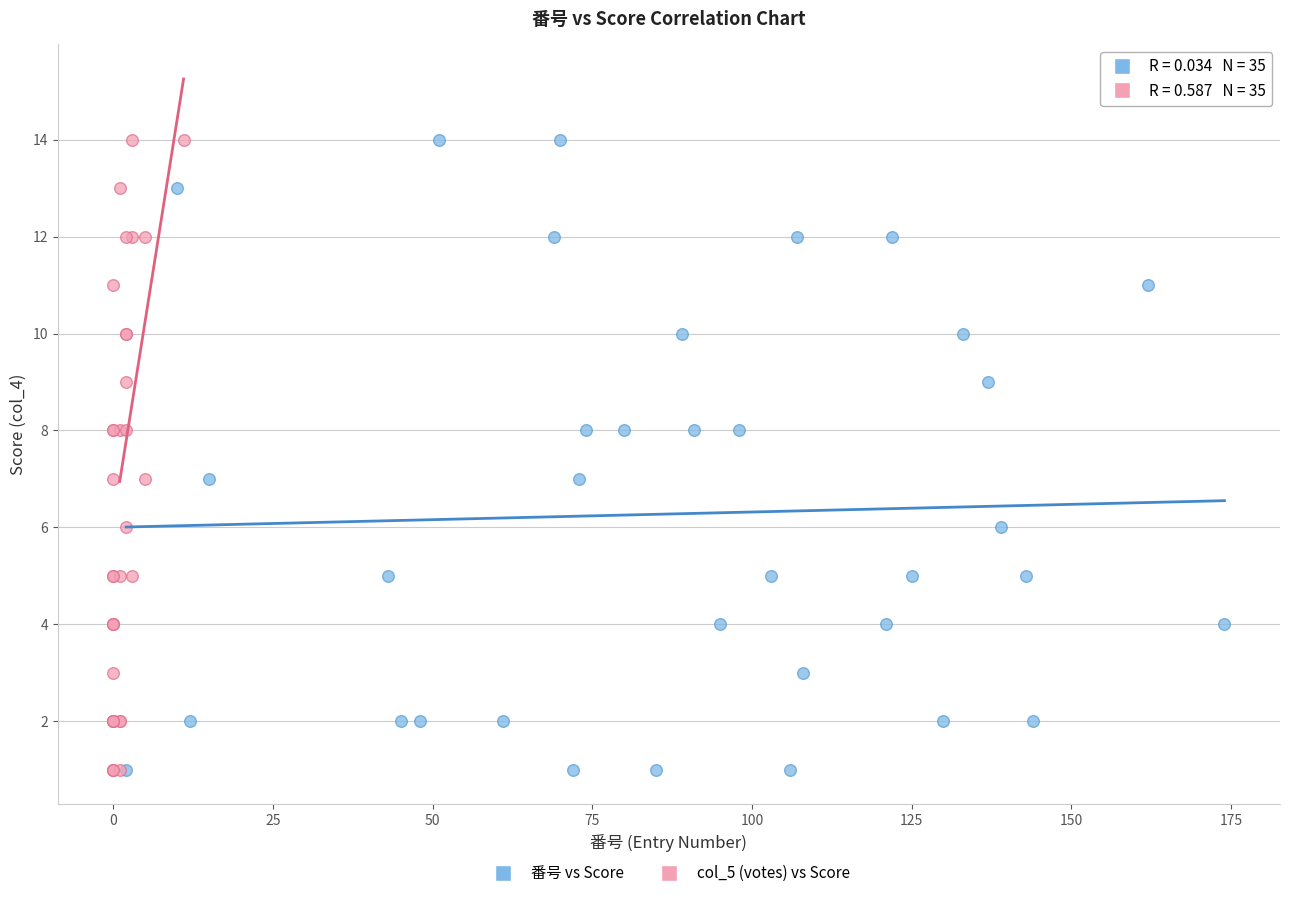

What are all the series names shown in the legend?

番号 vs Score, col_5 (votes) vs Score